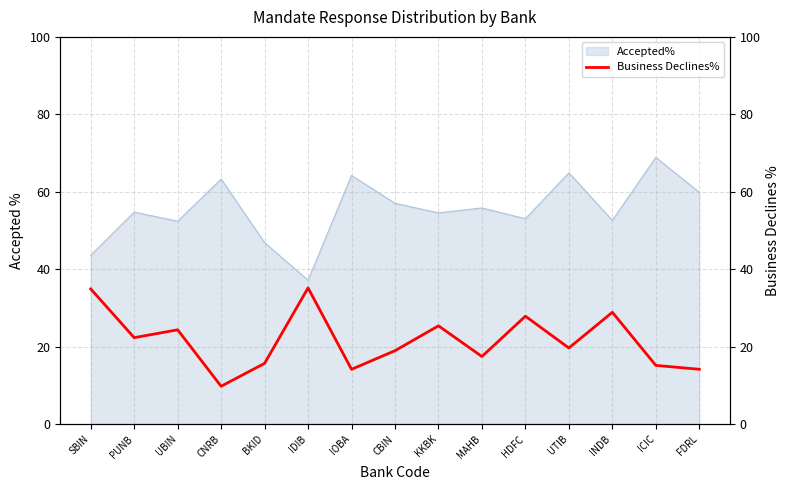

What is the highest value of the Accepted% series?

68.9